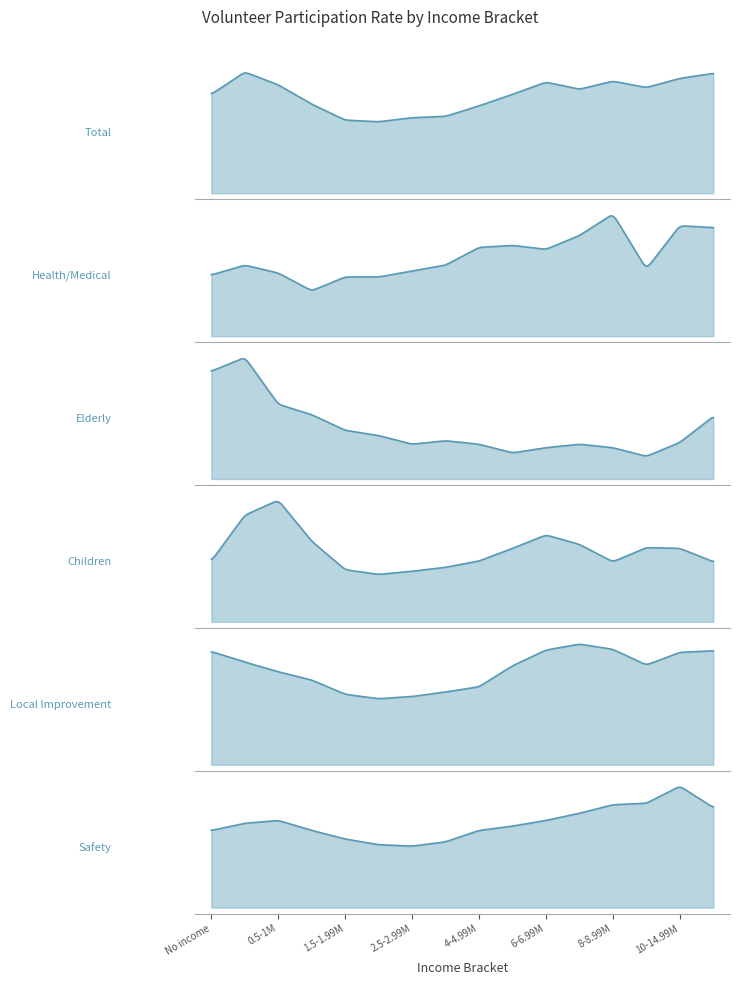

True or false: Elderly and Health_medical cross at least once.

True